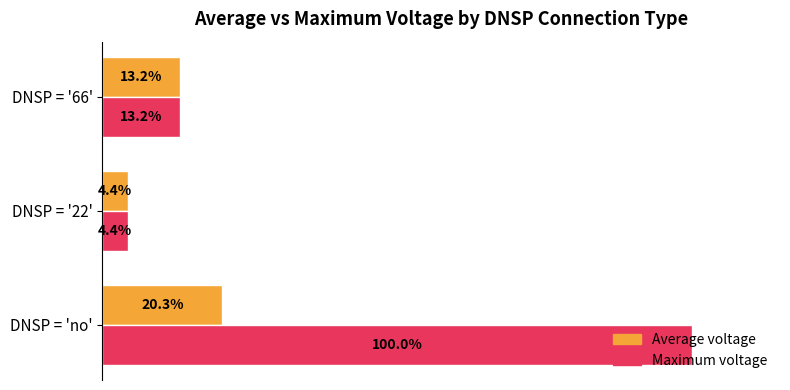

Rank the categories by Average voltage value from highest to lowest.

DNSP = 'no', DNSP = '66', DNSP = '22'